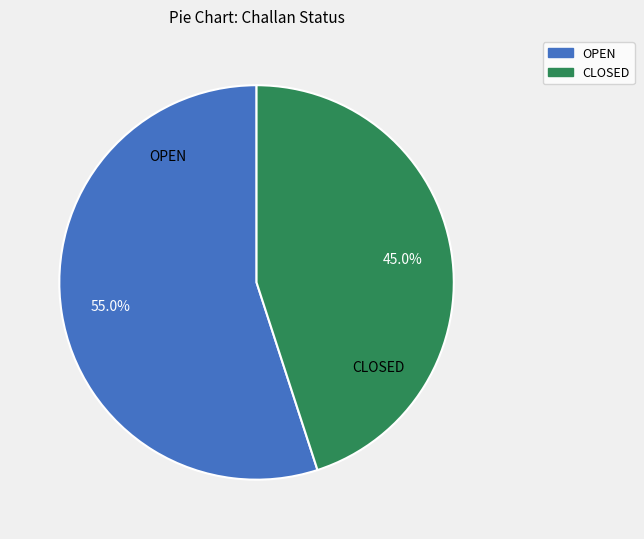

How much of the chart is everything except CLOSED?

55.0%